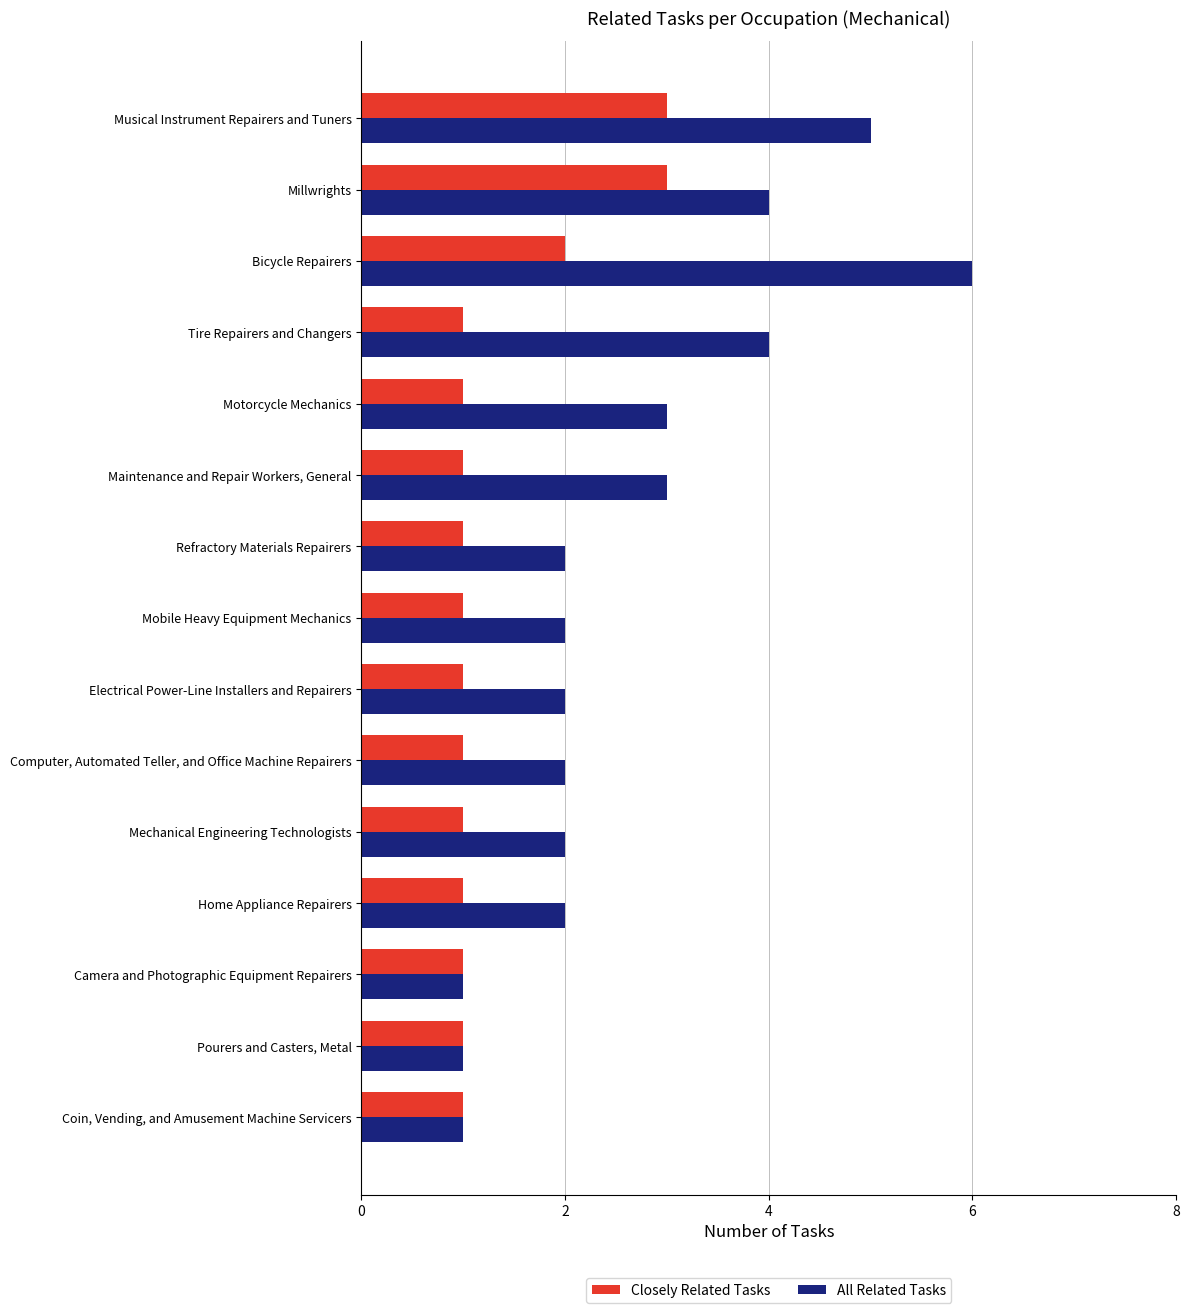

What is the greatest value displayed?

6